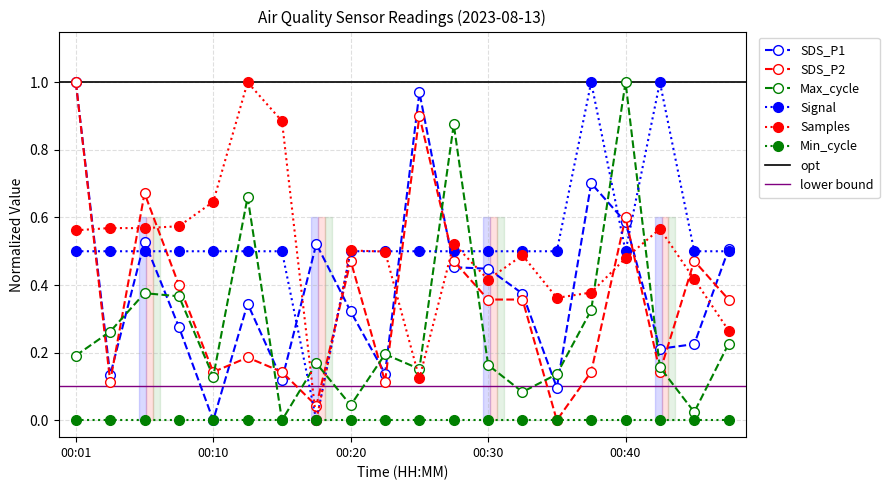

At how many categories does at least one series exceed 0?

20